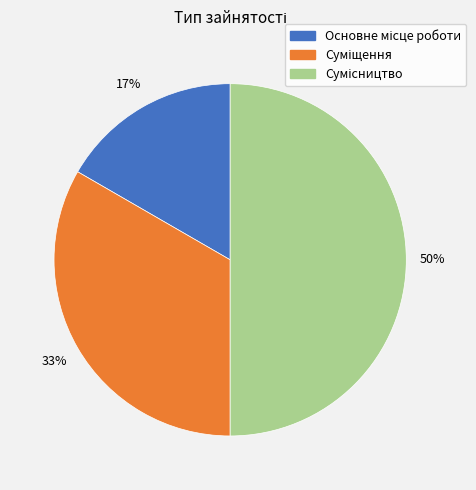

To the nearest percent, what is the average slice percentage?

33%